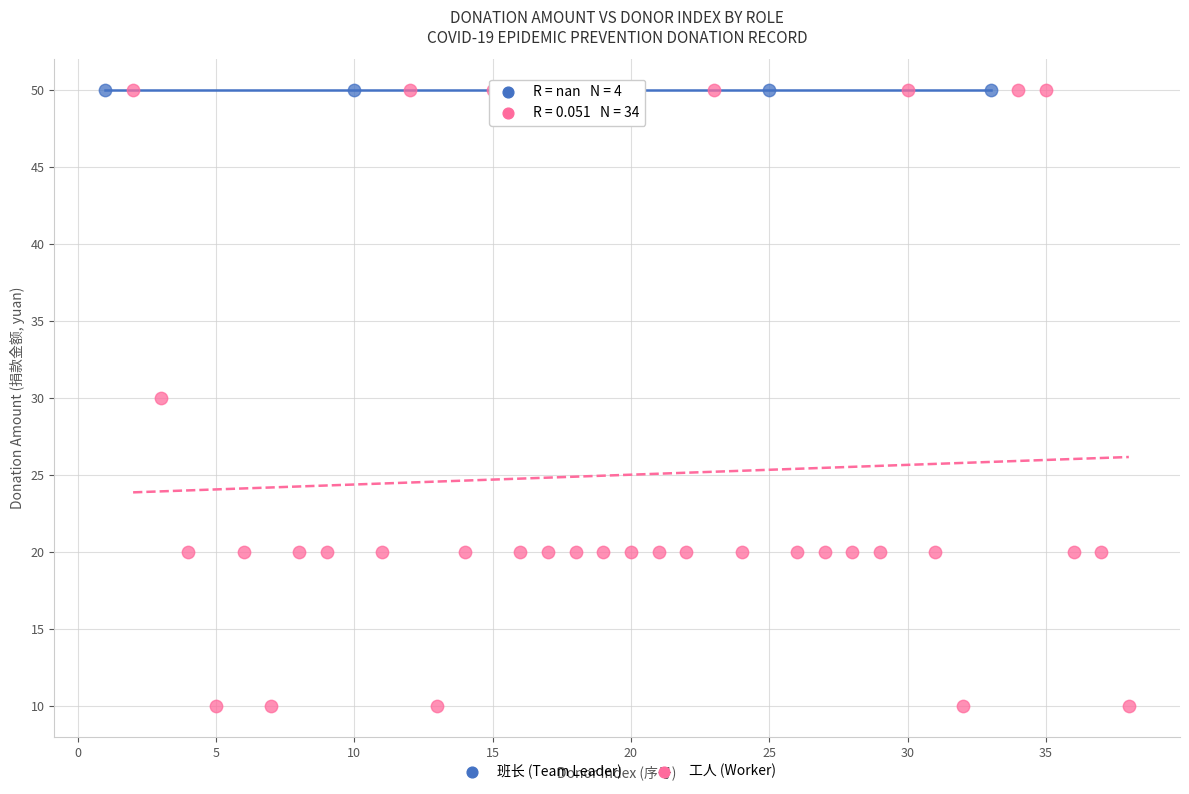

Which series reaches the minimum Y coordinate?

工人 (Worker)